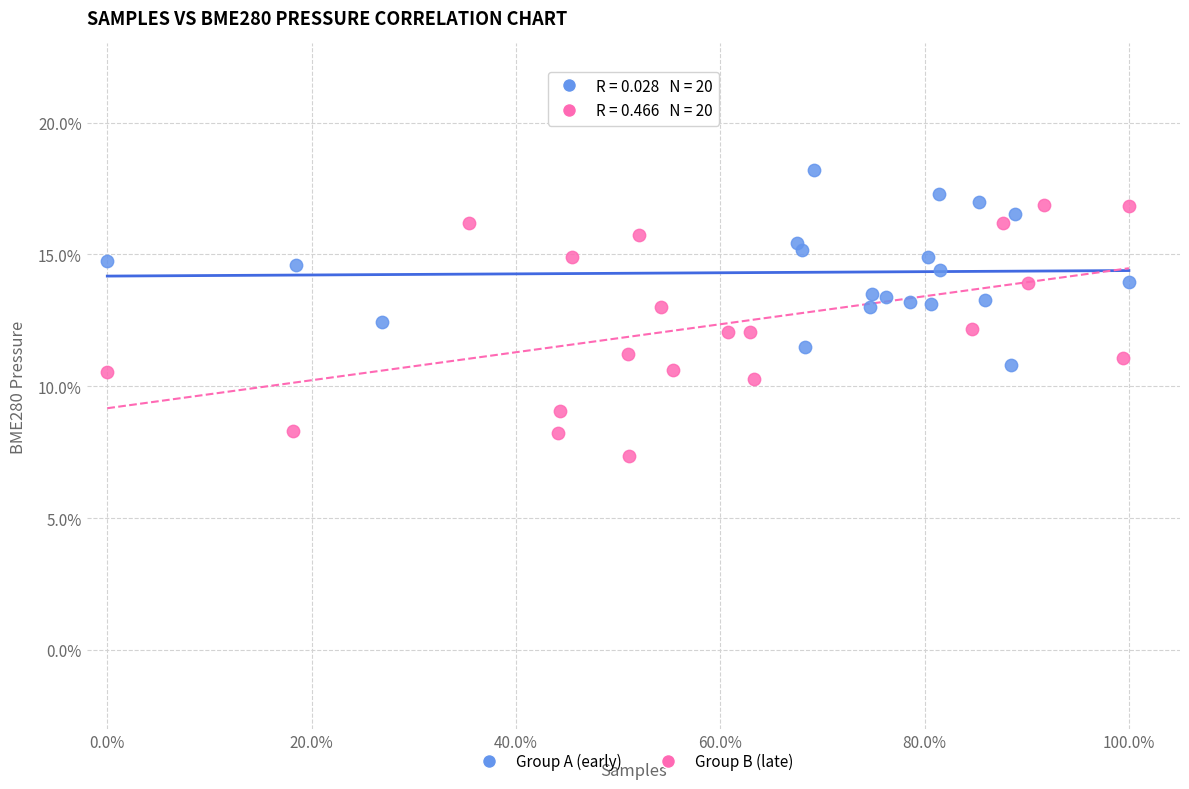

Which series reaches the minimum Y coordinate?

Group B (late)